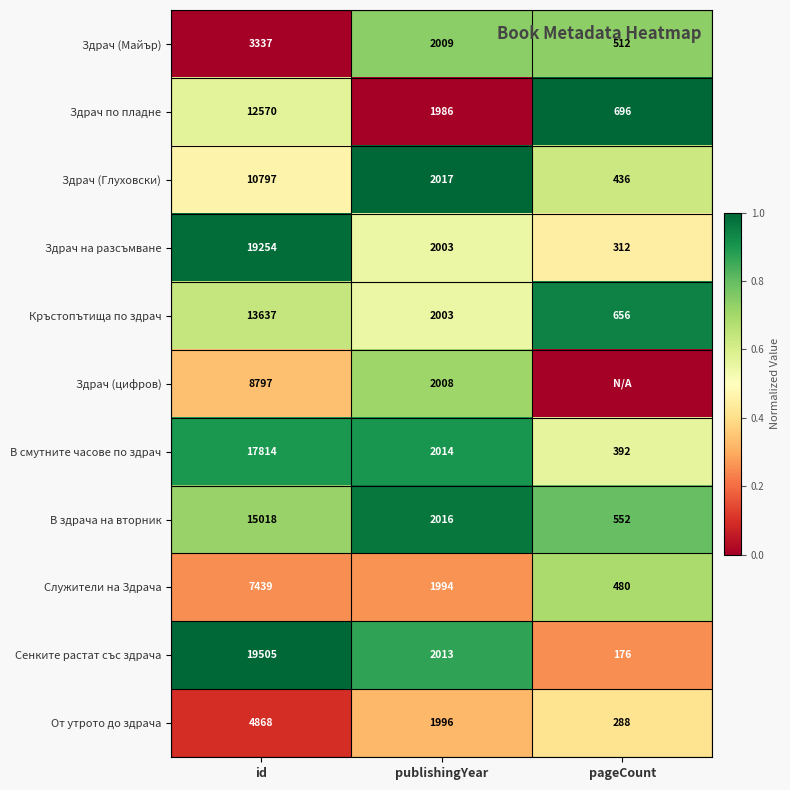

What is the approximate value of От утрото до здрача at pageCount?

288